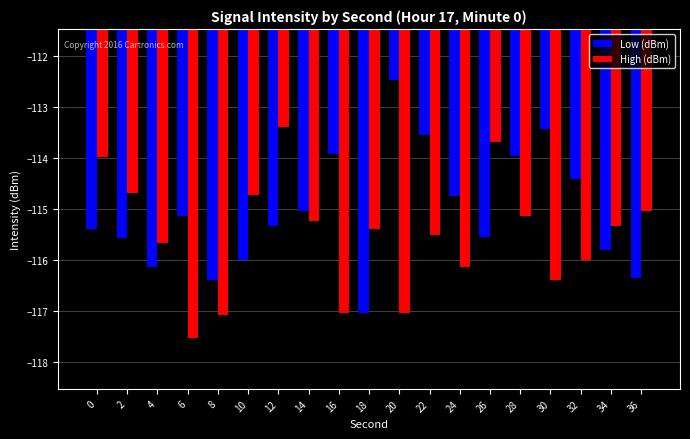

What is the spread (max minus min) of values at 12?

2.0